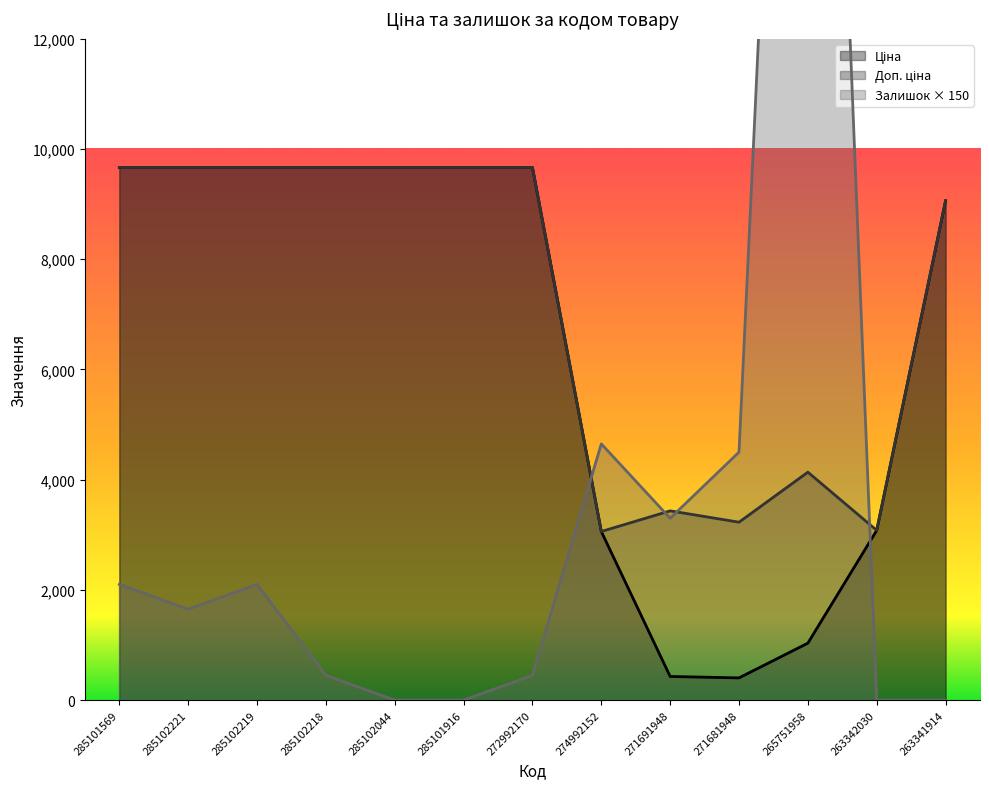

Reading right to left, extract all data points from this chart.

Ціна: 9060.9	3080.7	1034.1	403.6	429.3	3059.7	9664.7	9664.7	9664.7	9664.7	9664.7	9664.7	9664.7
Доп. ціна: 9060.9	3081.0	4136.6	3228.8	3434.6	3060.0	9664.7	9664.7	9664.7	9664.7	9664.7	9664.7	9664.7
Залишок: 0.0	0.0	31050.0	4500.0	3300.0	4650.0	450.0	0.0	0.0	450.0	2100.0	1650.0	2100.0